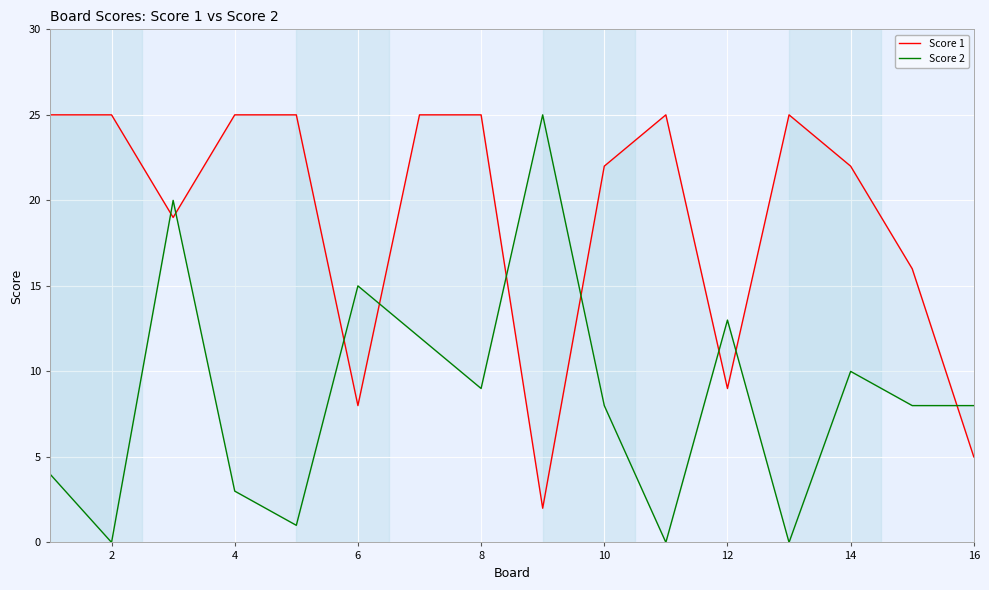

List the series in order of their peak value, highest first.

Score 1, Score 2